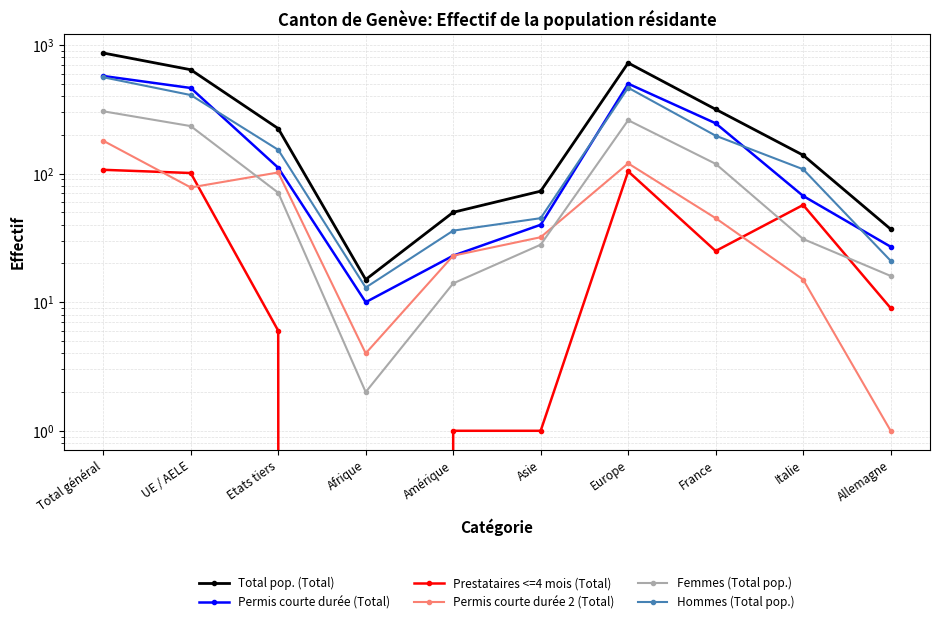

At which category does the chart reach its minimum across all series?

Afrique